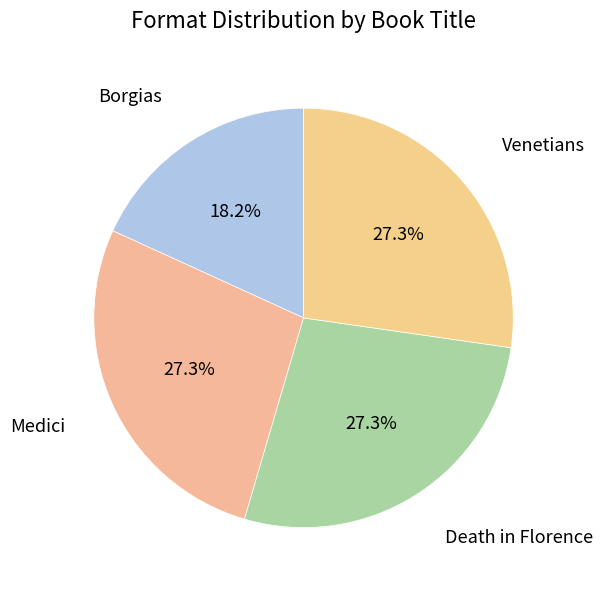

Is Borgias the majority of the pie?

No